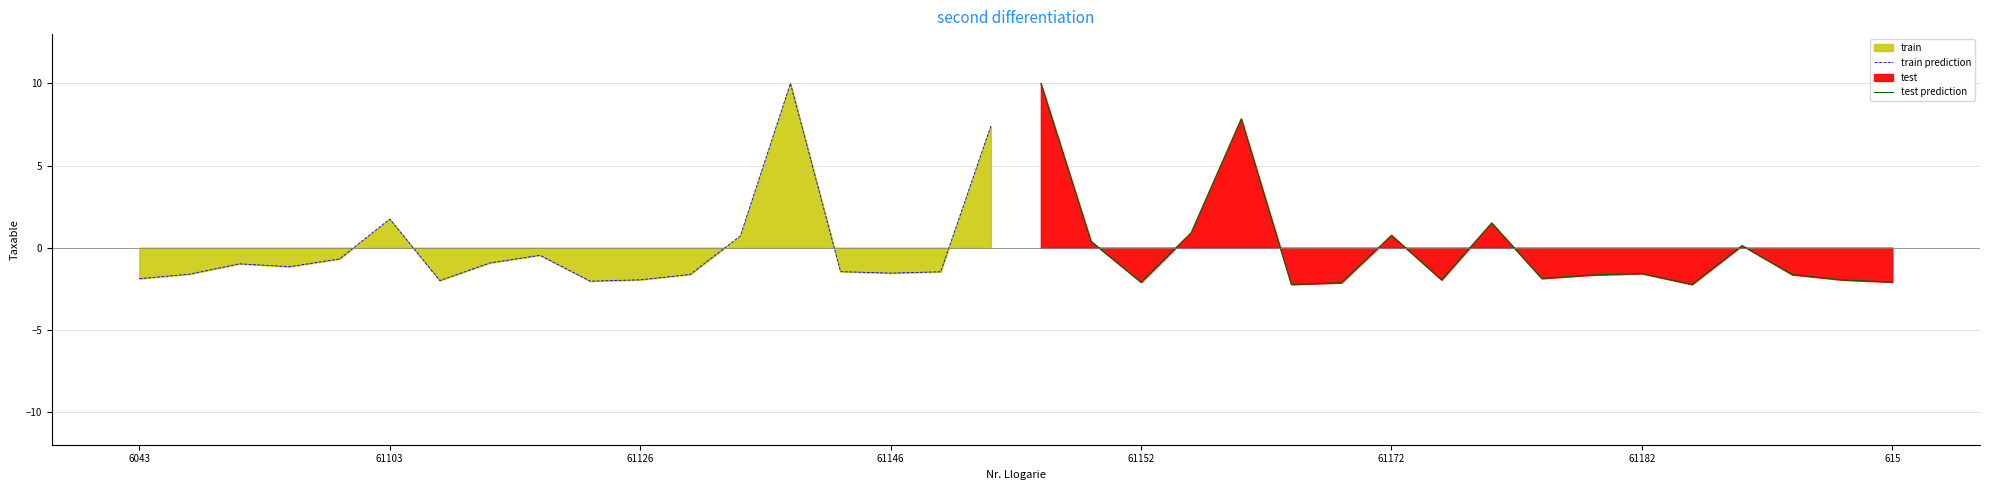

Reading left to right, extract all data points from this chart.

train prediction: -1.9	-1.6	-1.0	-1.2	-0.7	1.7	-2.0	-0.9	-0.5	-2.0	-2.0	-1.6	0.7	10.0	-1.5	-1.6	-1.5	7.4
test prediction: 10.0	0.4	-2.1	0.9	7.8	-2.2	-2.1	0.8	-2.0	1.5	-1.9	-1.7	-1.6	-2.2	0.1	-1.6	-2.0	-2.1